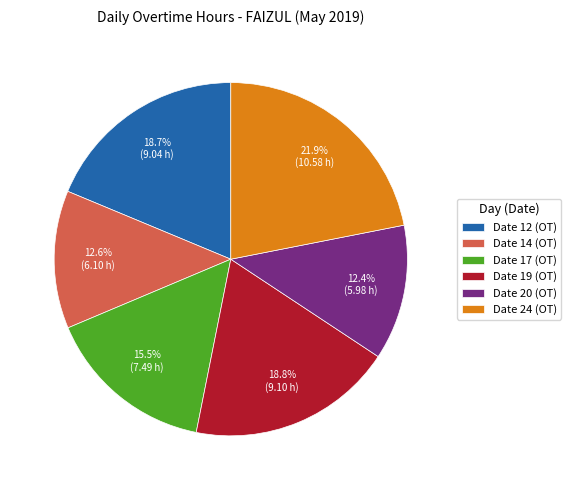

To the nearest percent, what portion does Date 24 (OT) represent?

22%